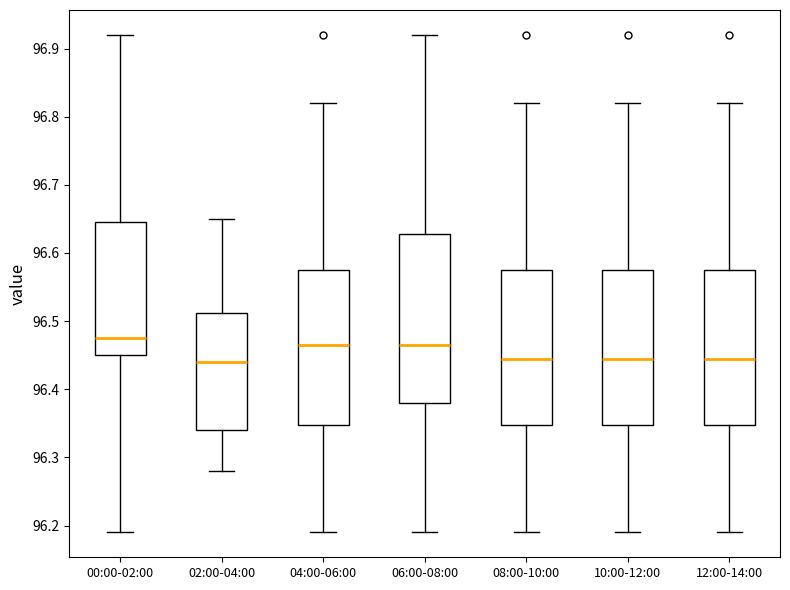

Reading left to right, read every box against the y-axis: the position of its median line, the range the box covers, and the ends of its whiskers. The values are not printed on the chart, so give them approximately, as read against the axis.

00:00-02:00: median 96.48, box 96.45 to 96.65, whiskers 96.19 to 96.92
02:00-04:00: median 96.44, box 96.34 to 96.51, whiskers 96.28 to 96.65
04:00-06:00: median 96.47, box 96.35 to 96.58, whiskers 96.19 to 96.82
06:00-08:00: median 96.47, box 96.38 to 96.63, whiskers 96.19 to 96.92
08:00-10:00: median 96.45, box 96.35 to 96.58, whiskers 96.19 to 96.82
10:00-12:00: median 96.45, box 96.35 to 96.58, whiskers 96.19 to 96.82
12:00-14:00: median 96.45, box 96.35 to 96.58, whiskers 96.19 to 96.82